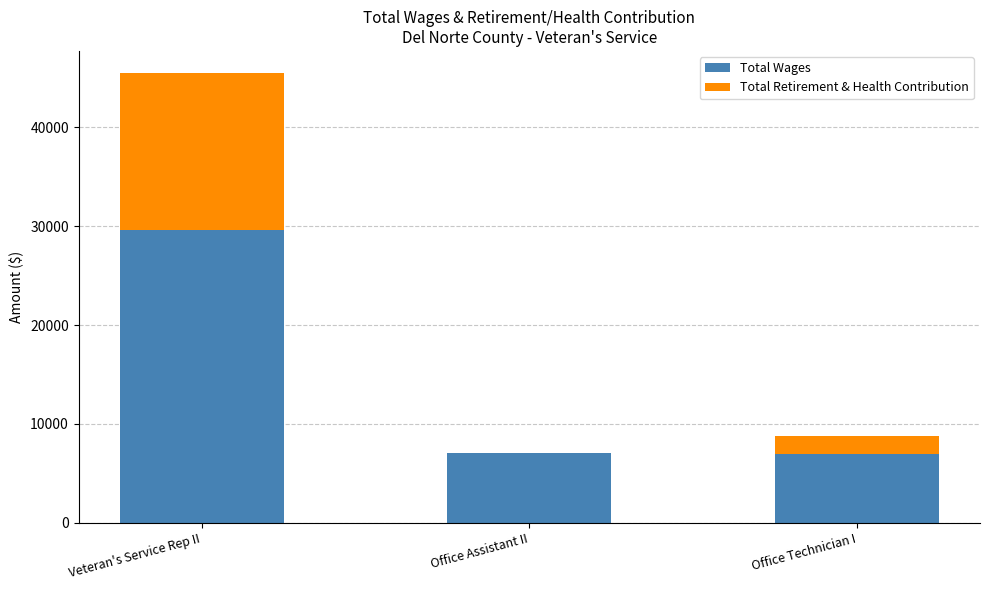

What is the sum of all Total Wages values?

43618